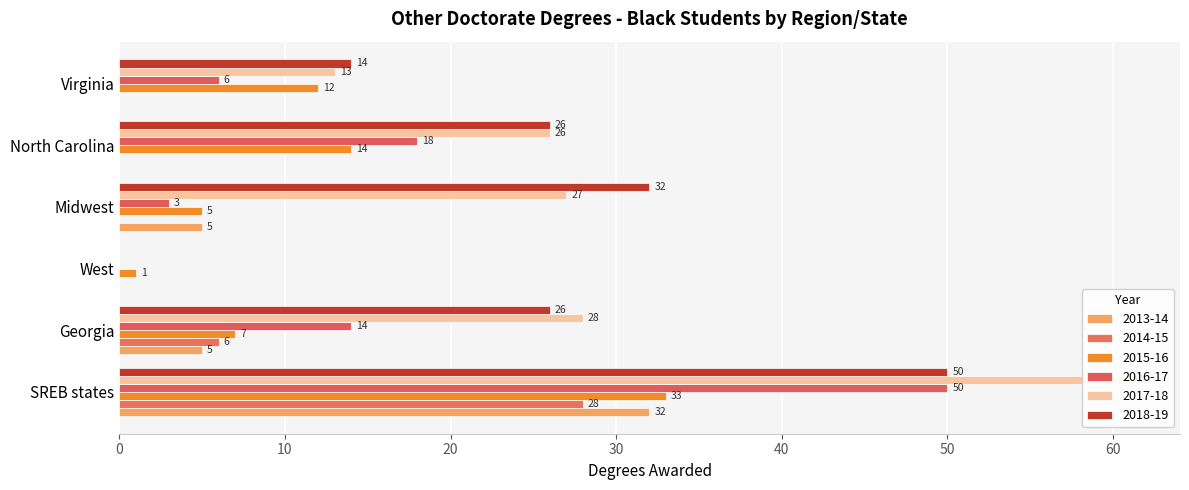

Which series has the largest total across all categories?

2017-18